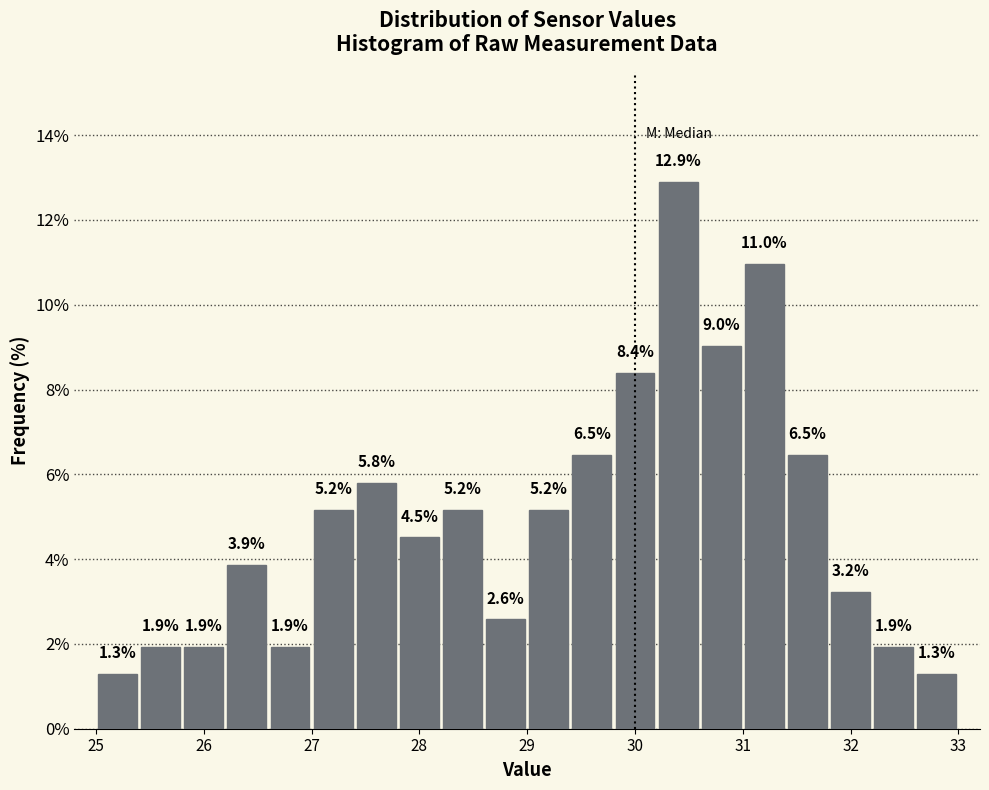

Reading left to right, list every bar in this chart as the range it spans on the x-axis followed by its height.

25.0 to 25.4: 1.3
25.4 to 25.8: 1.9
25.8 to 26.2: 1.9
26.2 to 26.6: 3.9
26.6 to 27.0: 1.9
27.0 to 27.4: 5.2
27.4 to 27.8: 5.8
27.8 to 28.2: 4.5
28.2 to 28.6: 5.2
28.6 to 29.0: 2.6
29.0 to 29.4: 5.2
29.4 to 29.8: 6.5
29.8 to 30.2: 8.4
30.2 to 30.6: 12.9
30.6 to 31.0: 9.0
31.0 to 31.4: 11.0
31.4 to 31.8: 6.5
31.8 to 32.2: 3.2
32.2 to 32.6: 1.9
32.6 to 33.0: 1.3